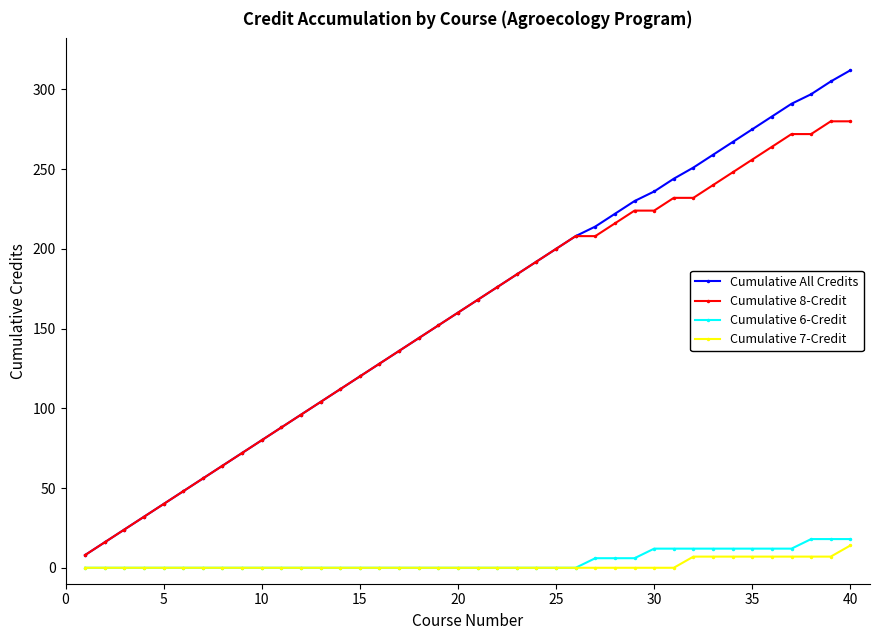

Does the chart display data point markers on the line(s)?

Yes